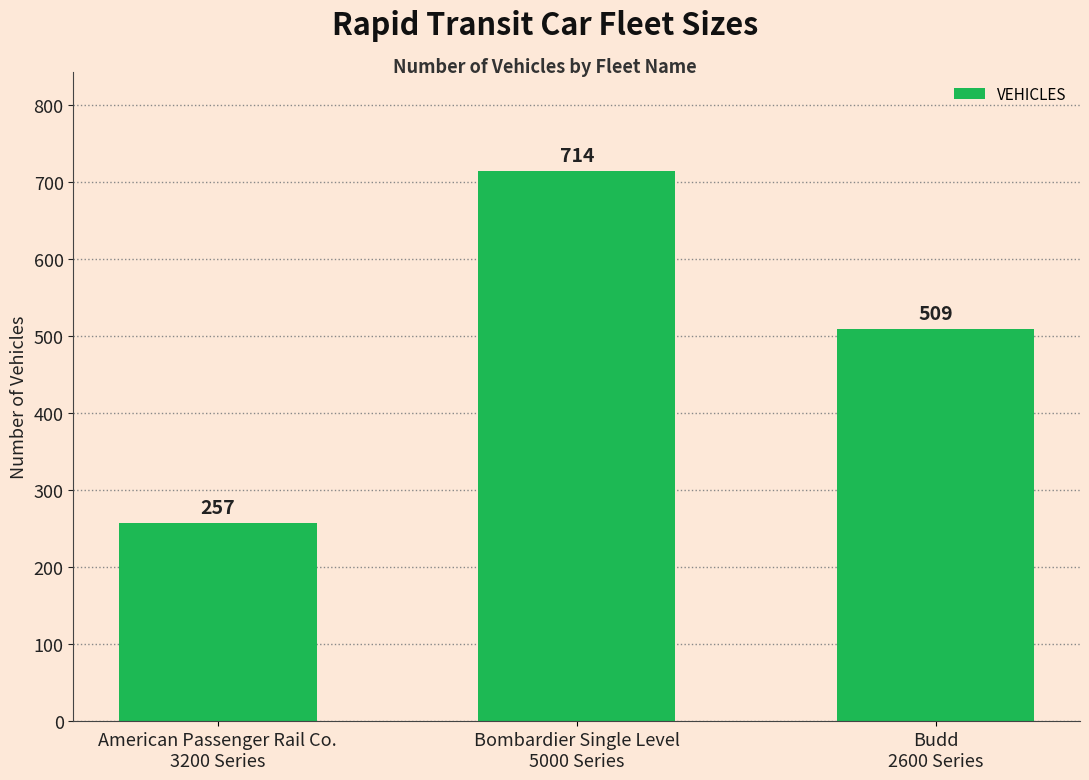

What is the value of the 2nd bar from the left?

714